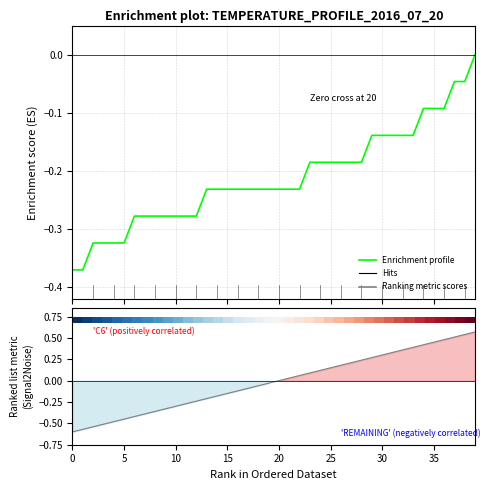

True or false: Ranking metric scores has a value of -0.3 at 20.

False